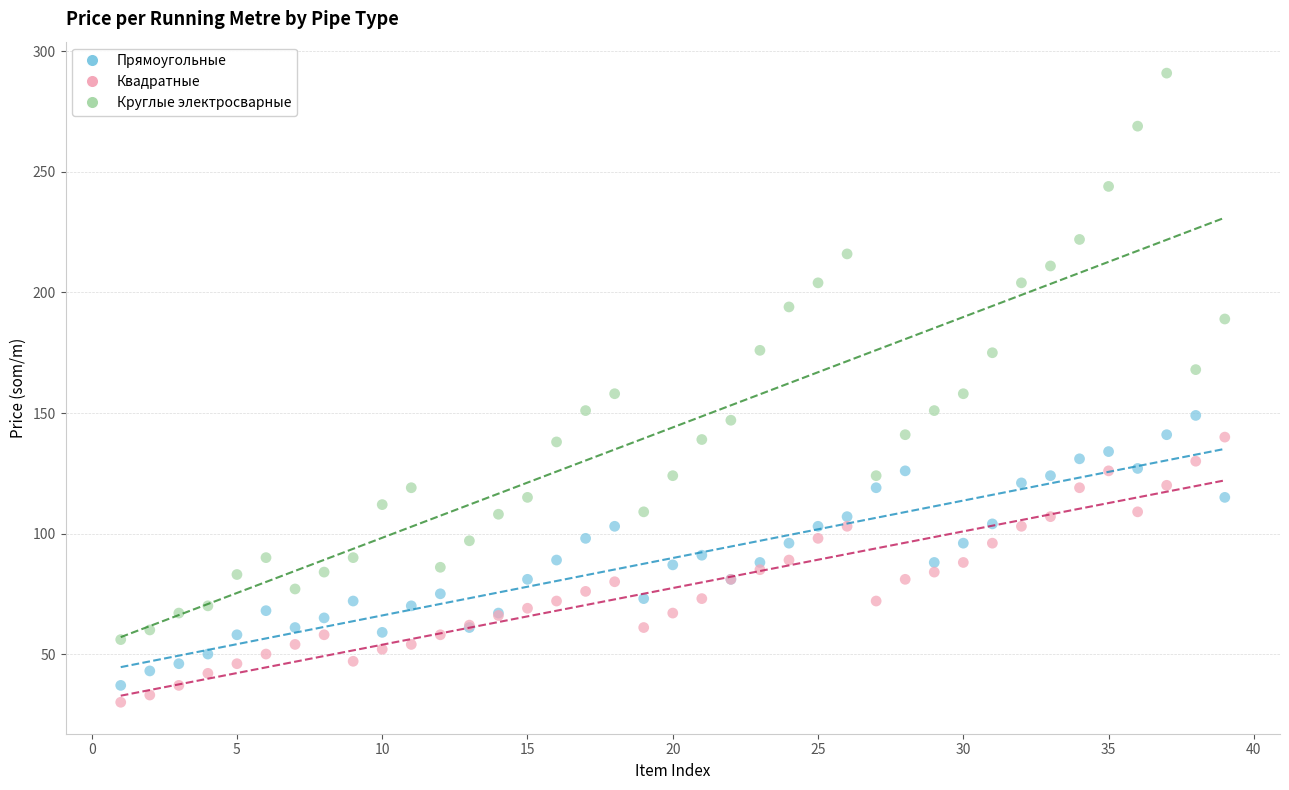

What is the X range (max minus min) for the scatter plot?

38